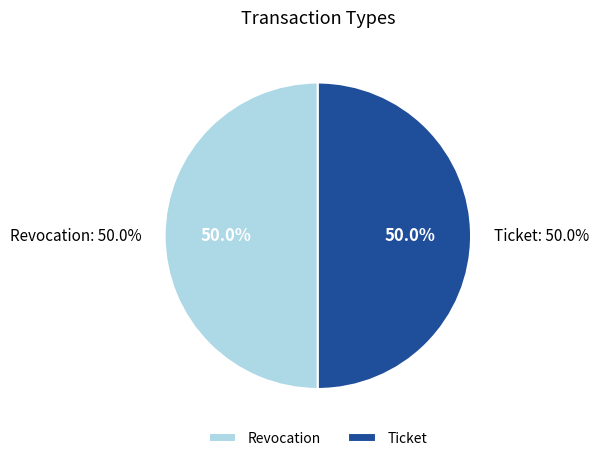

The Ticket slice represents 62% of the pie. True or false?

False